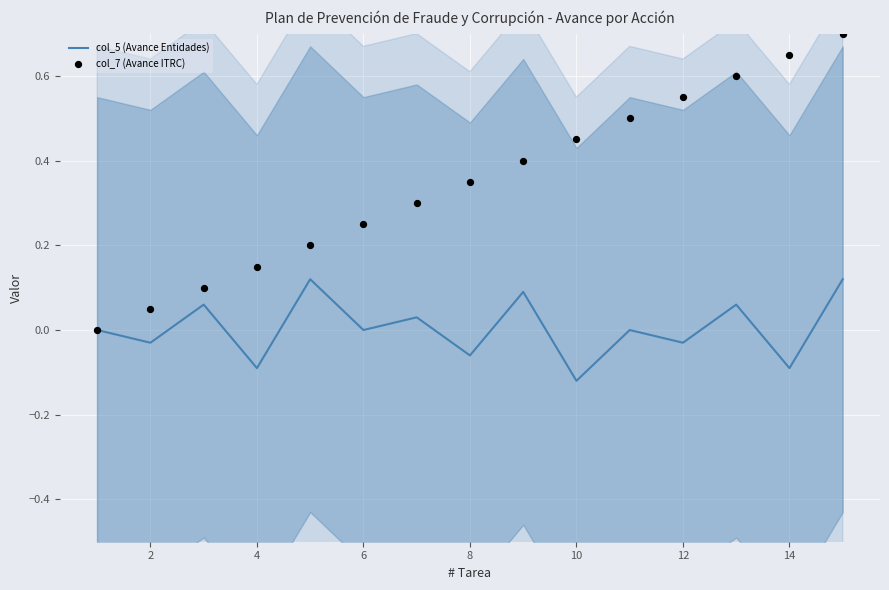

Which series contains the lowest Y value?

col_5 (Avance Entidades)